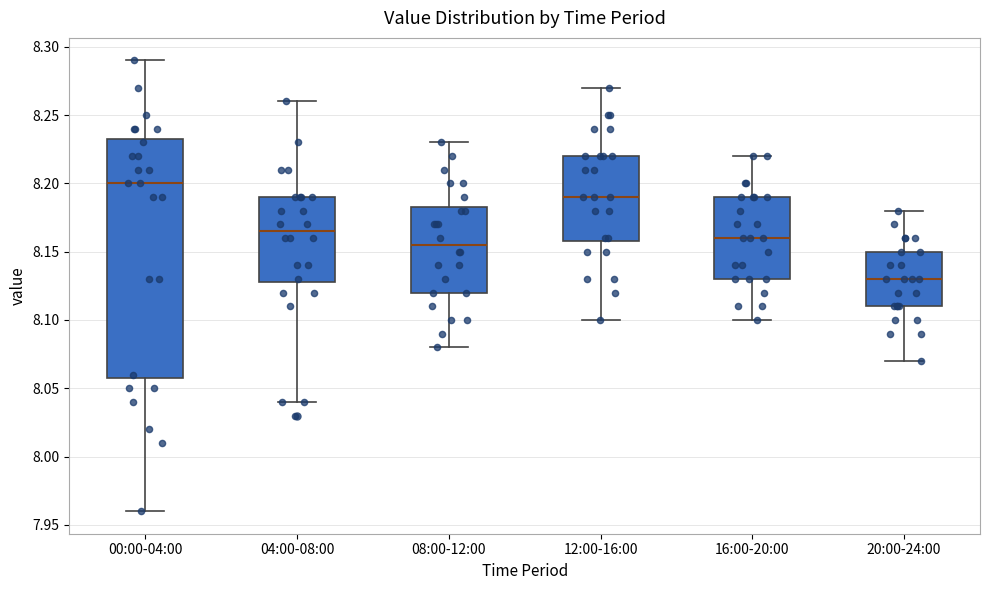

Reading left to right, transcribe this box plot: for each box, give where its median line is, the range the box spans, and where its two whiskers end, as read against the y-axis. The values are not printed on the chart, so give them approximately, as read against the axis.

00:00-04:00: median 8.200, box 8.060 to 8.235, whiskers 7.960 to 8.290
04:00-08:00: median 8.165, box 8.130 to 8.190, whiskers 8.040 to 8.260
08:00-12:00: median 8.155, box 8.120 to 8.185, whiskers 8.080 to 8.230
12:00-16:00: median 8.190, box 8.160 to 8.220, whiskers 8.100 to 8.270
16:00-20:00: median 8.160, box 8.130 to 8.190, whiskers 8.100 to 8.220
20:00-24:00: median 8.130, box 8.110 to 8.150, whiskers 8.070 to 8.180